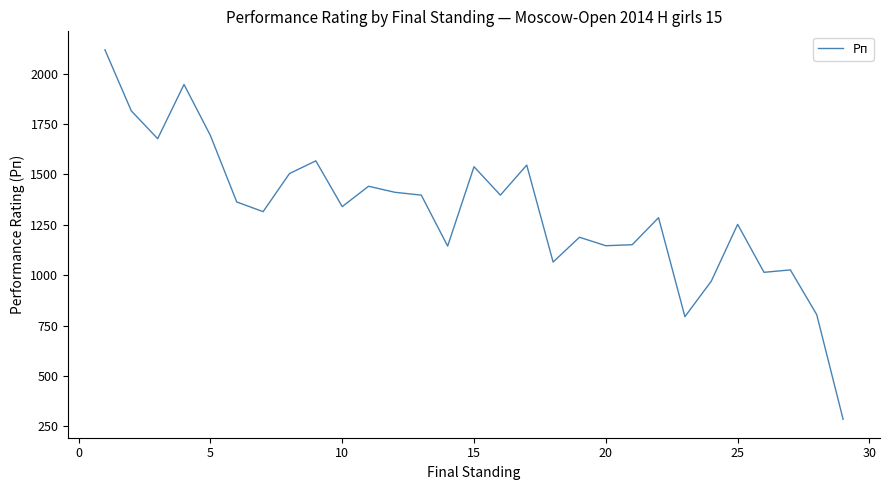

How many categories are shown in the chart?

29